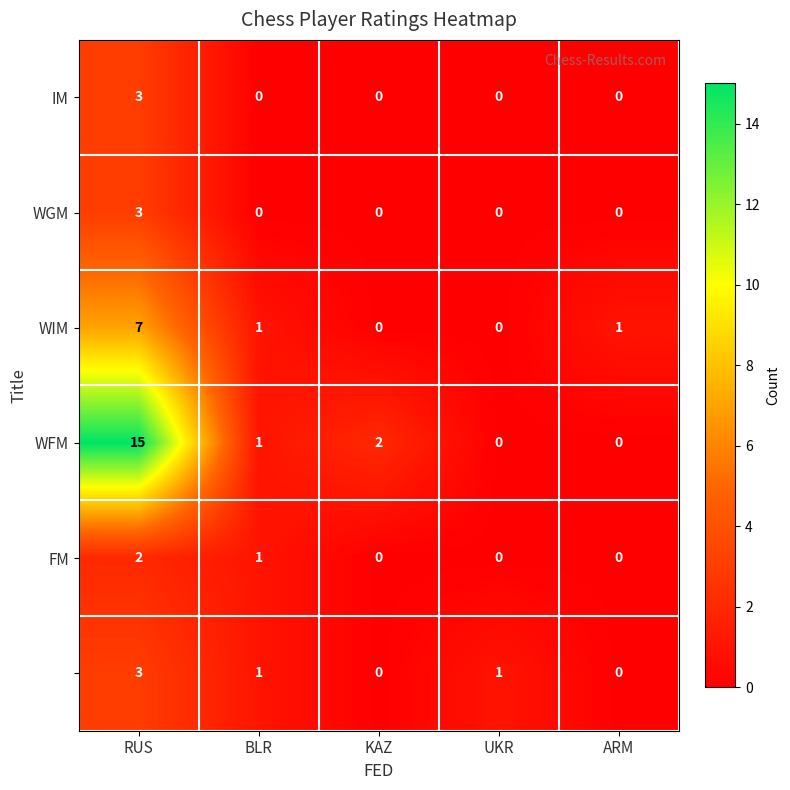

At which category is the sum across all series the highest?

RUS